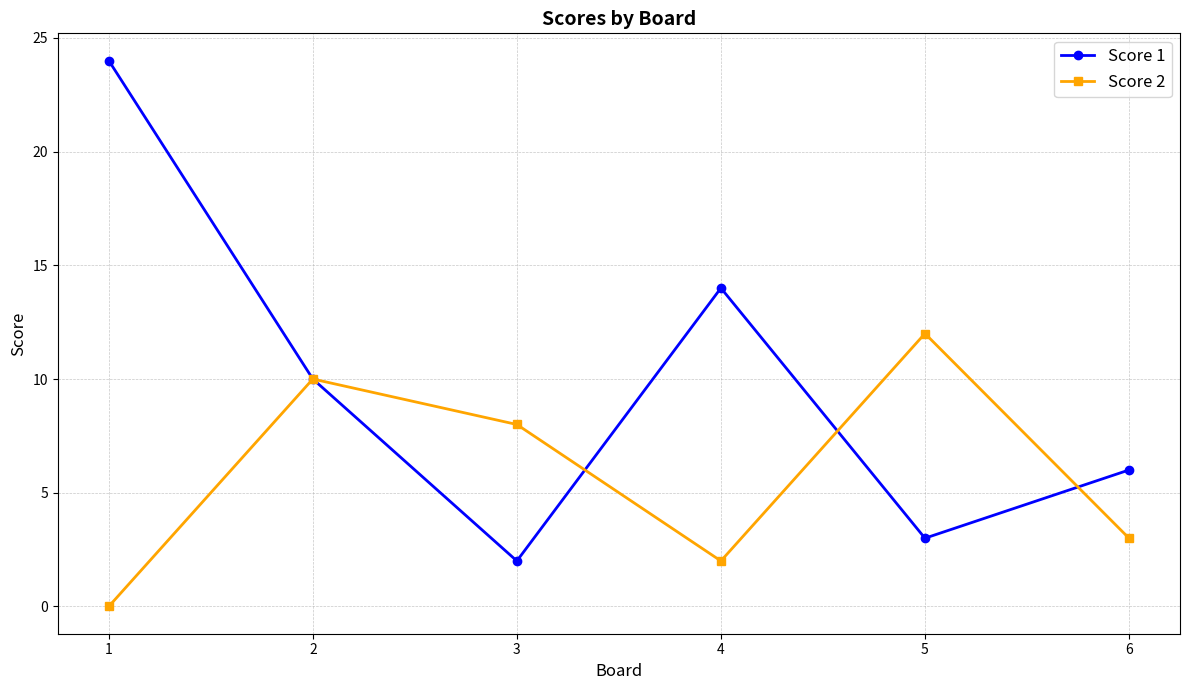

True or false: Score 1 and Score 2 intersect in this chart.

True